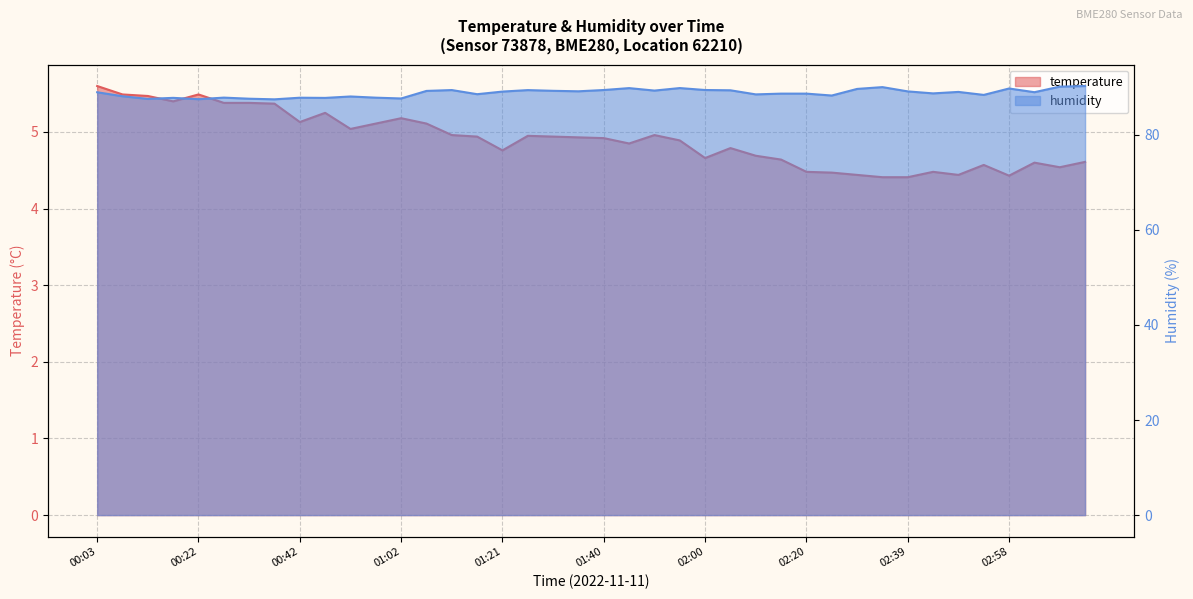

What is the difference between the temperature values at 01:36 and 00:47?

0.3